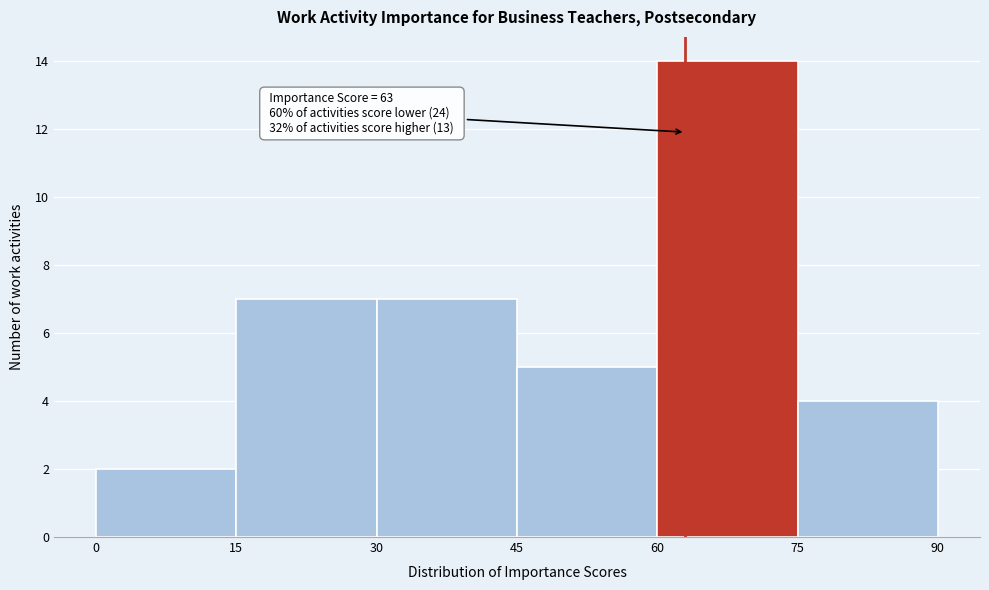

Over which range of the x-axis is the bar tallest?

60 to 75